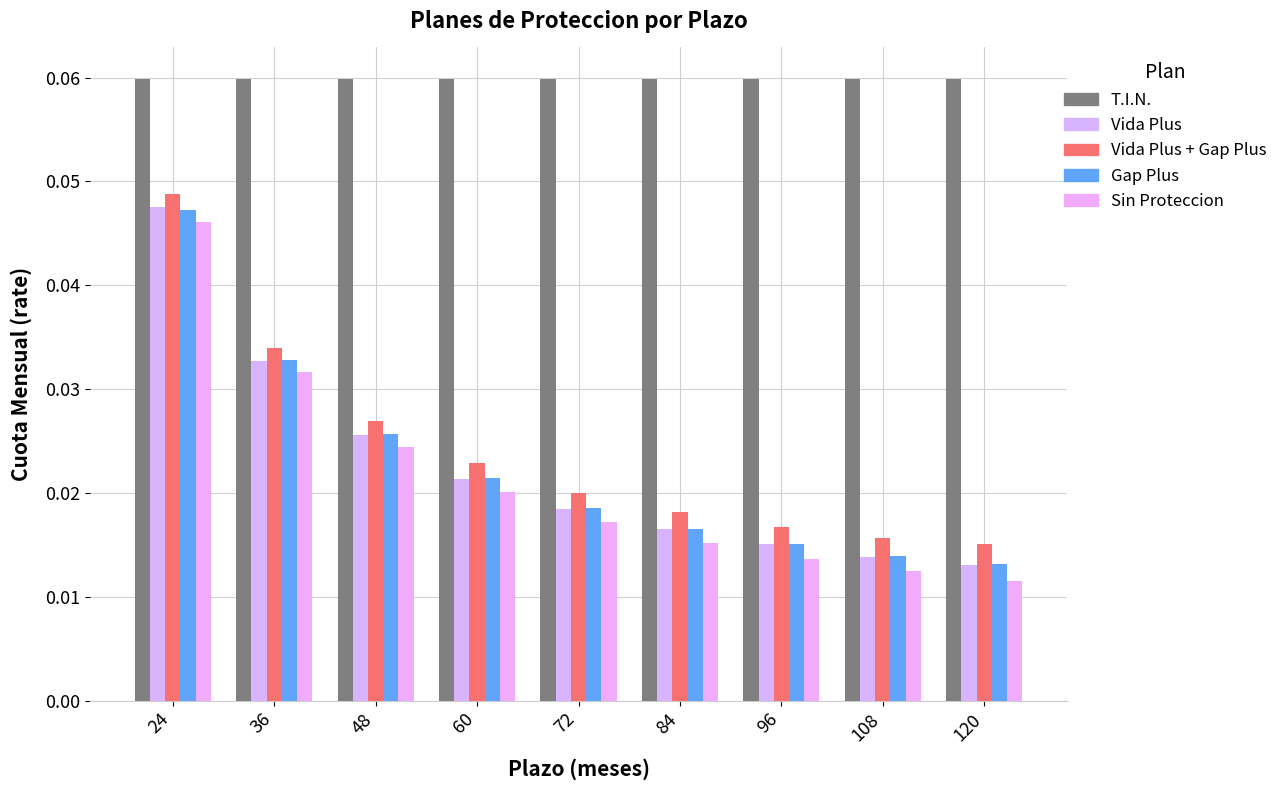

What is the total value across all series at 36?

0.2